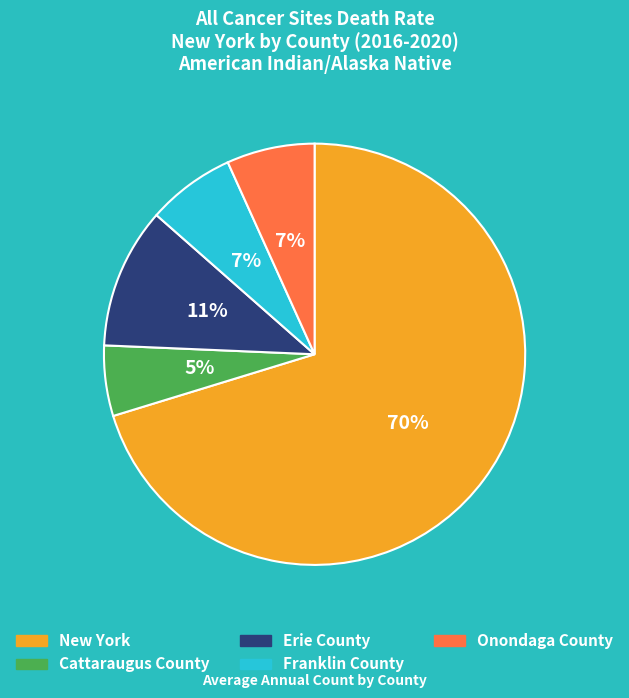

To the nearest percent, what percentage of the pie is New York?

70%